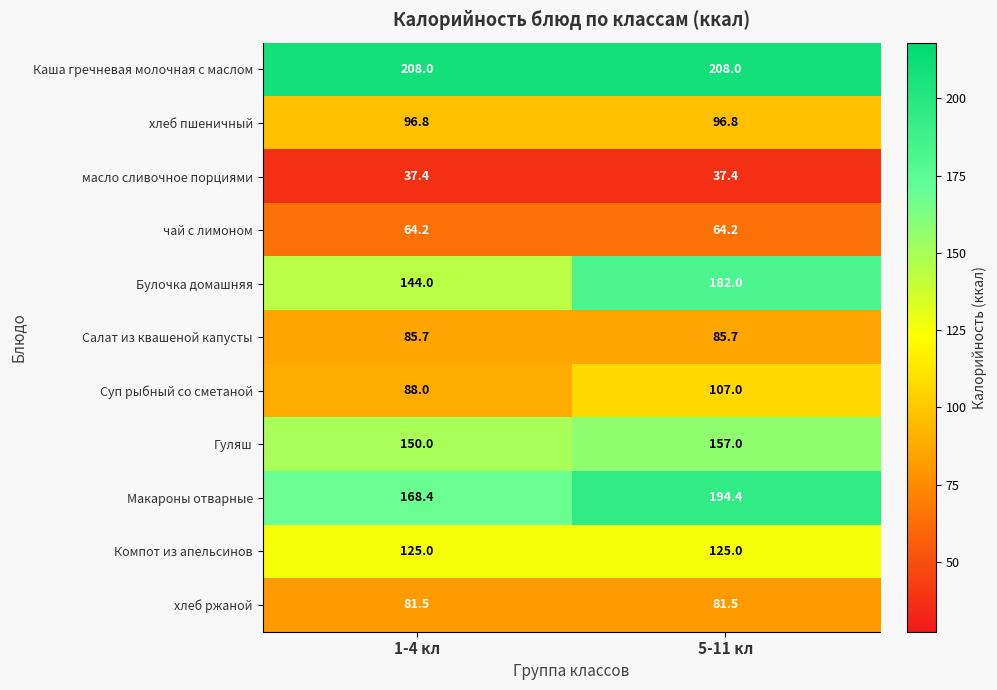

Is it true that Суп рыбный со сметаной equals 29.8 at 1-4 кл?

False